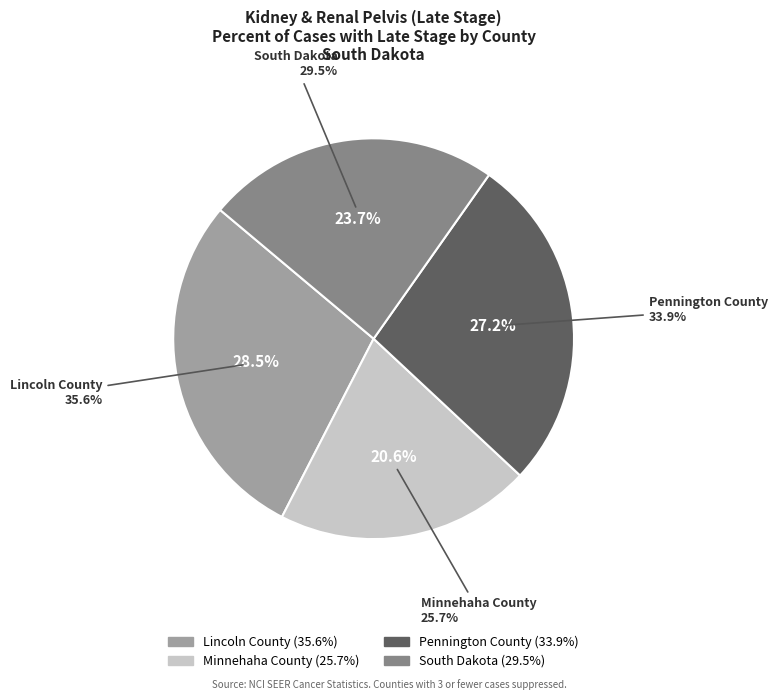

To the nearest percent, what is the average slice percentage?

25%